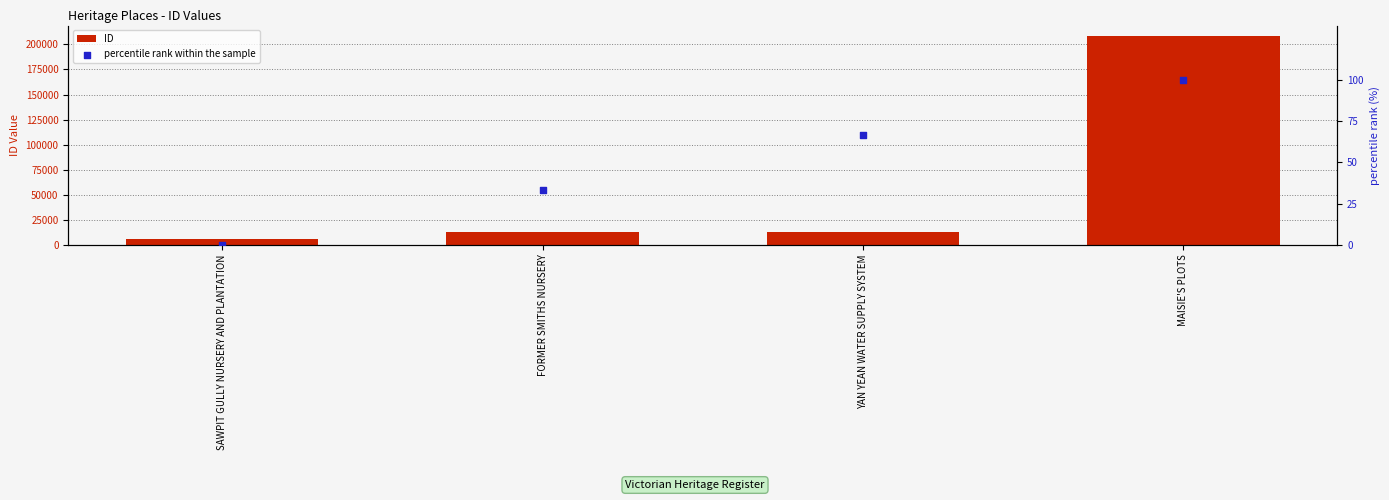

At which category is the sum across all series the highest?

MAISIE'S PLOTS